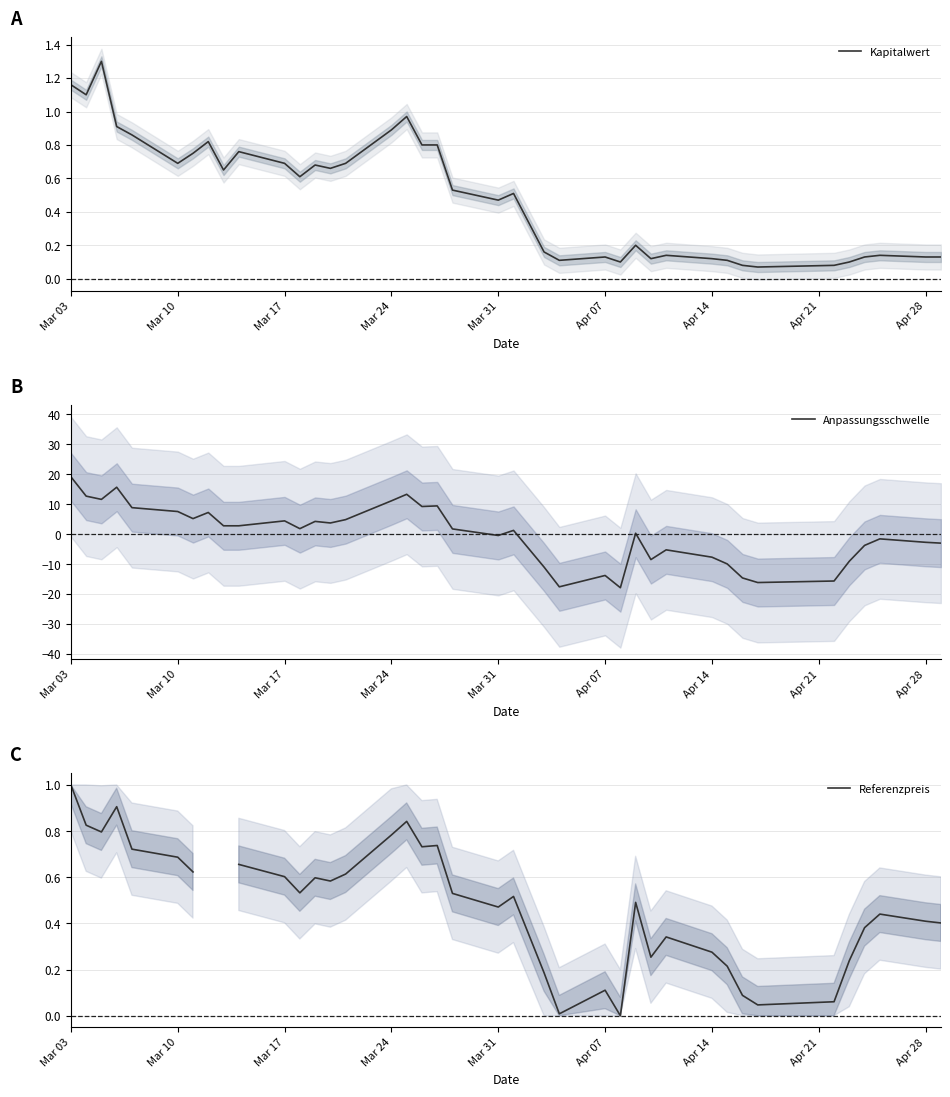

Which series has the widest spread of values?

Anpassungsschwelle